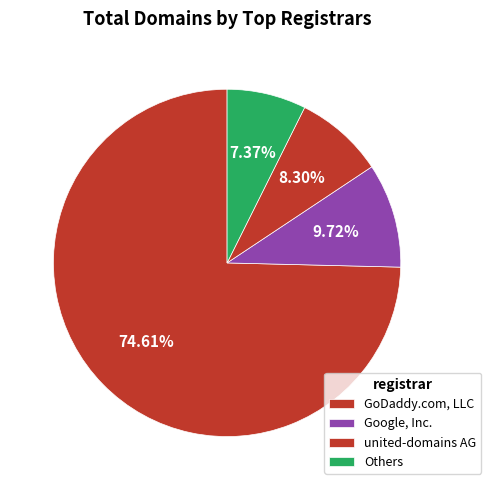

How much of the chart is everything except Google, Inc.?

90.3%